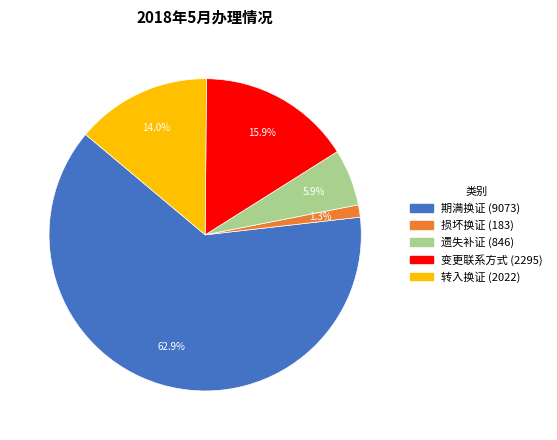

What percentage is the 期满换证 slice, to the nearest percent?

63%